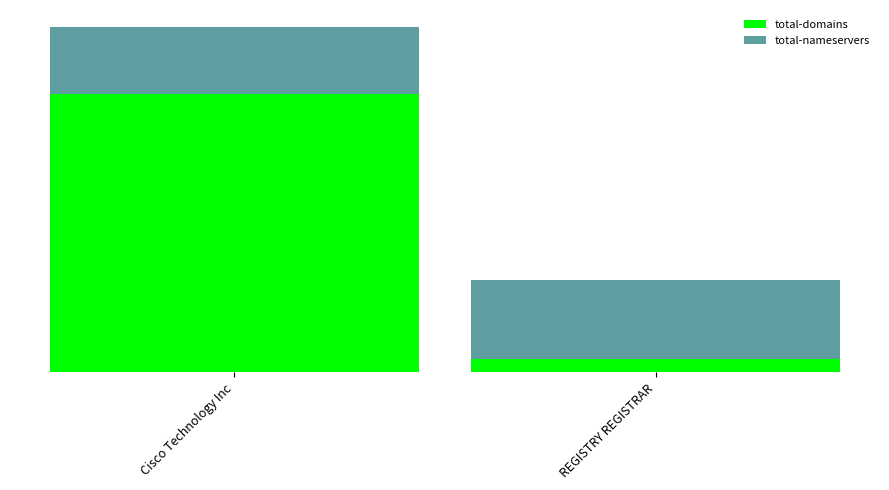

What are all the series names shown in the legend?

total-domains, total-nameservers